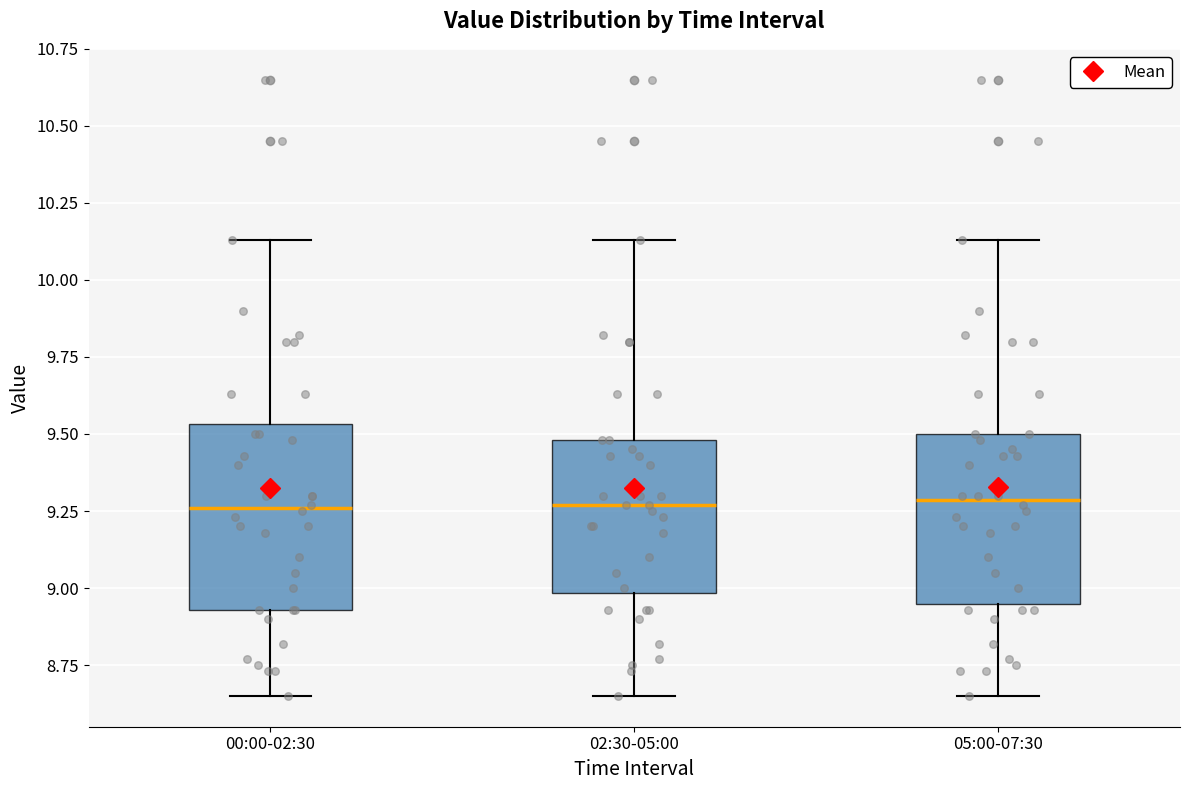

Where does the upper whisker of the box for 05:00-07:30 end on the y-axis? The values are not printed on the chart, so give them approximately, as read against the axis.

10.15